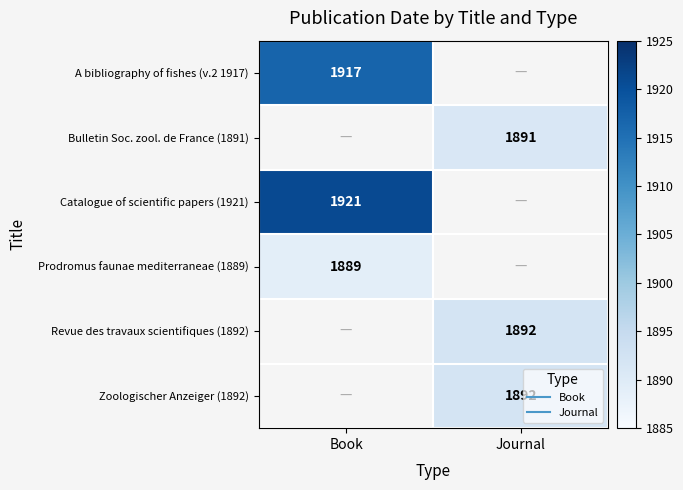

At which label does Prodromus faunae mediterraneae (1889) reach its peak?

Book